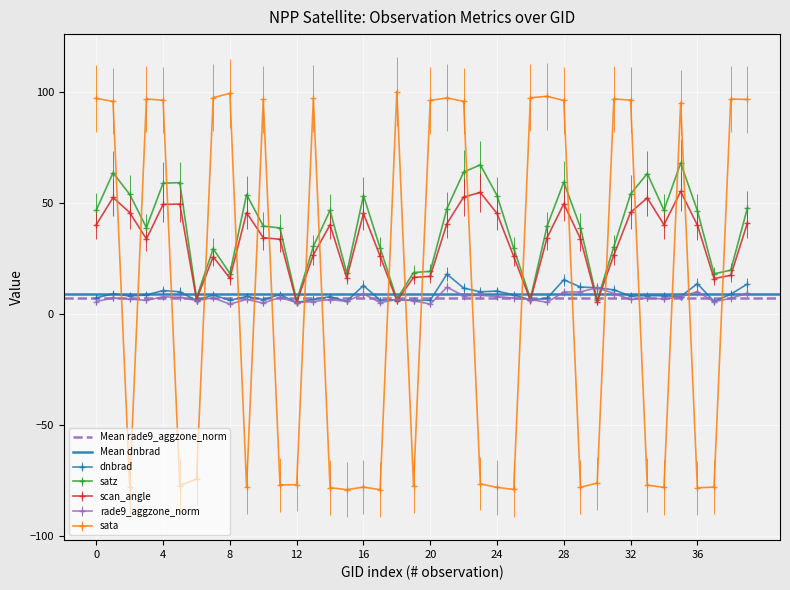

What value does the Mean dnbrad series have at 4?

8.8